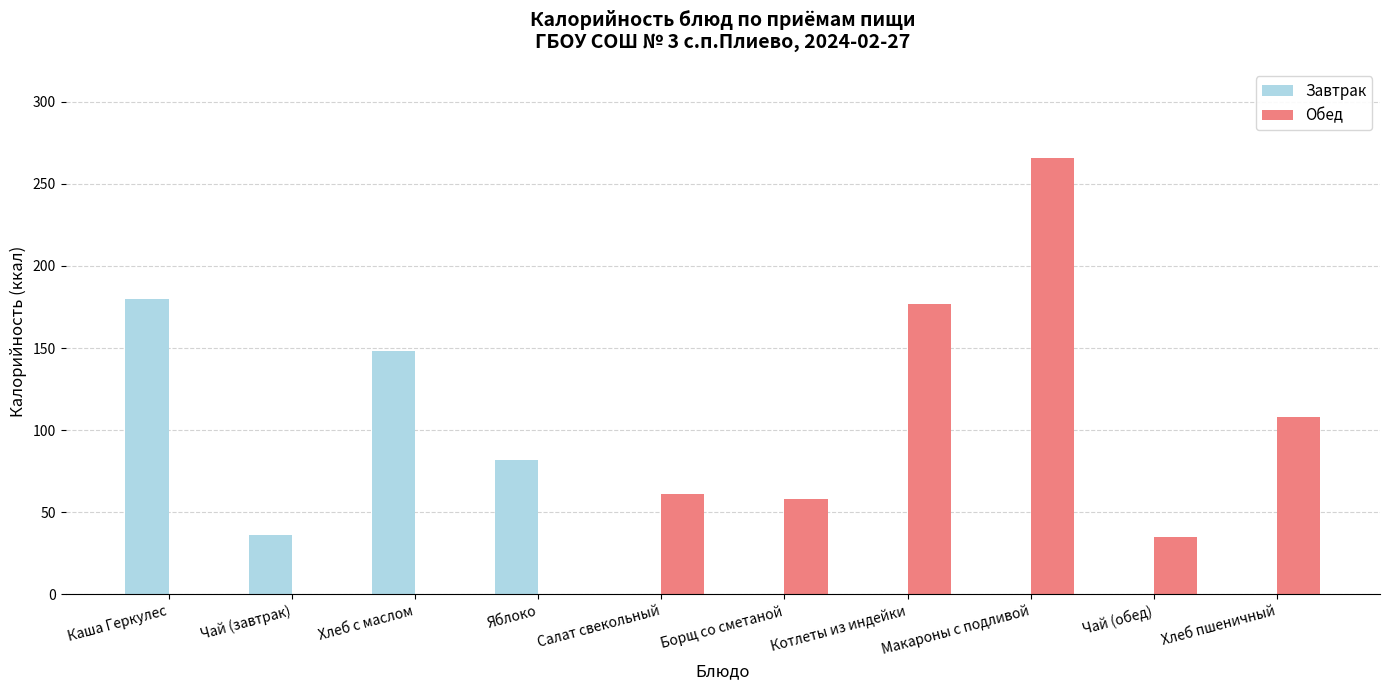

True or false: Обед has a value of 61 at Салат свекольный.

True